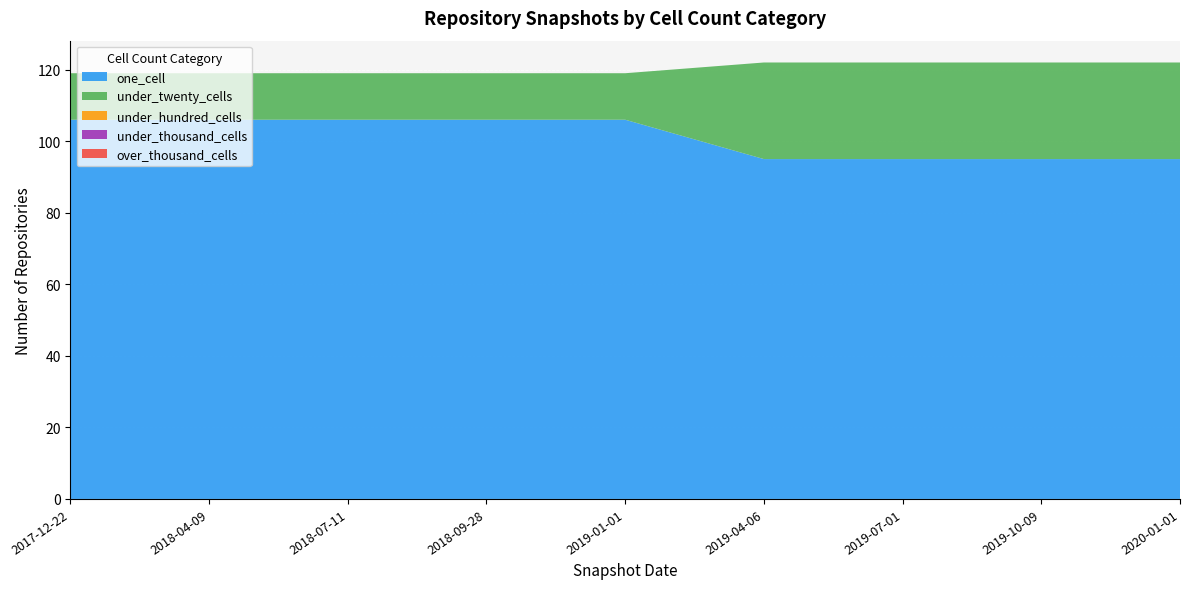

Reading right to left, extract all data points from this chart.

one_cell: 95	95	95	95	106	106	106	106	106
under_twenty_cells: 27	27	27	27	13	13	13	13	13
under_hundred_cells: 0	0	0	0	0	0	0	0	0
under_thousand_cells: 0	0	0	0	0	0	0	0	0
over_thousand_cells: 0	0	0	0	0	0	0	0	0